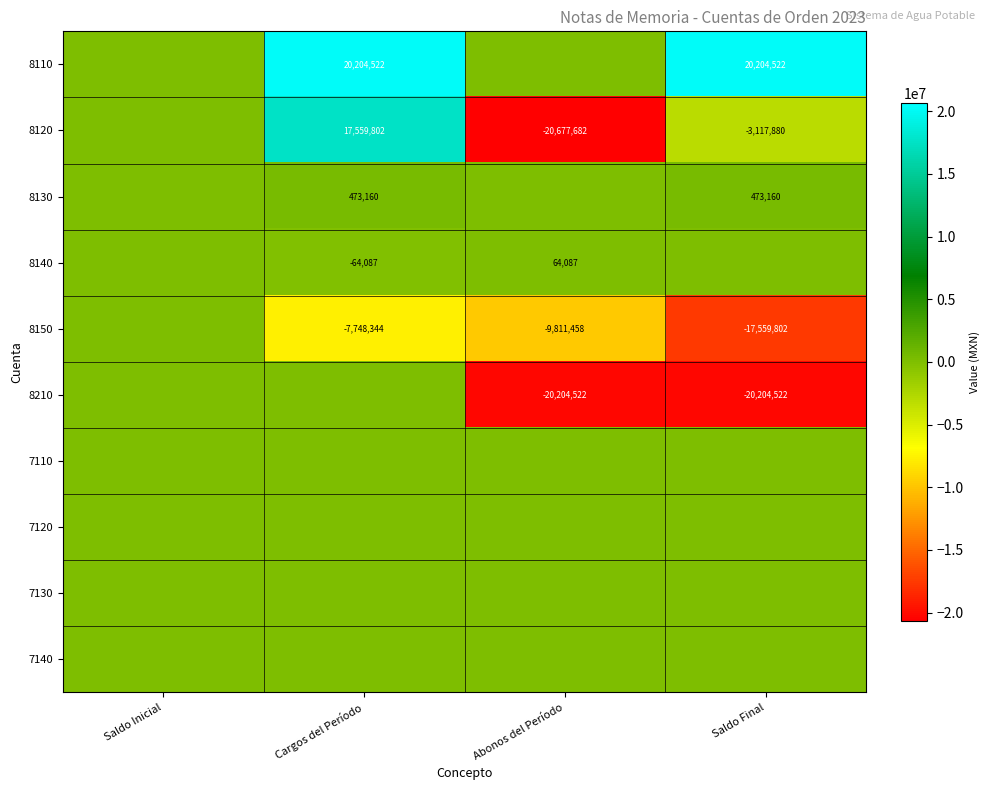

True or false: 8130 has a value of 765526 at Saldo Final.

False